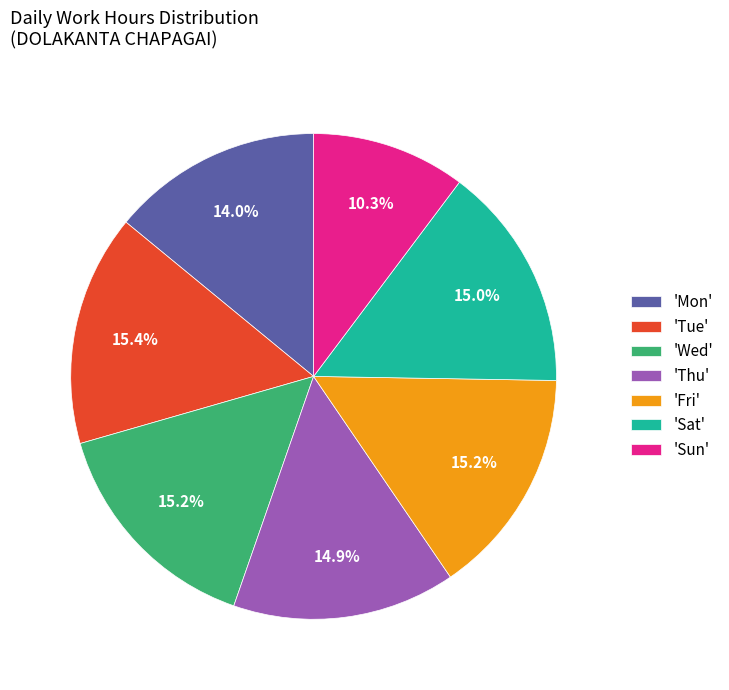

Which slice is the smallest?

'Sun'